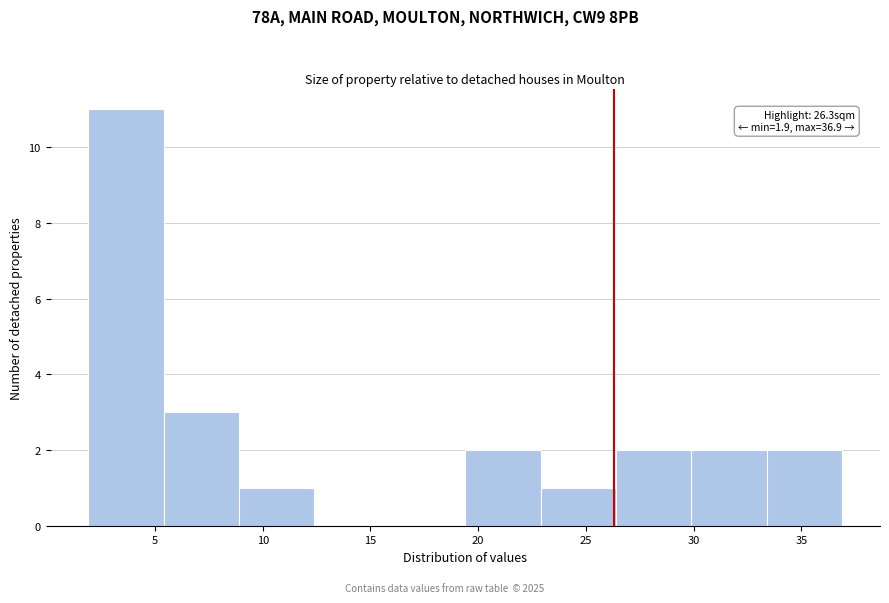

Which range on the x-axis has the tallest bar?

1.9 to 5.4